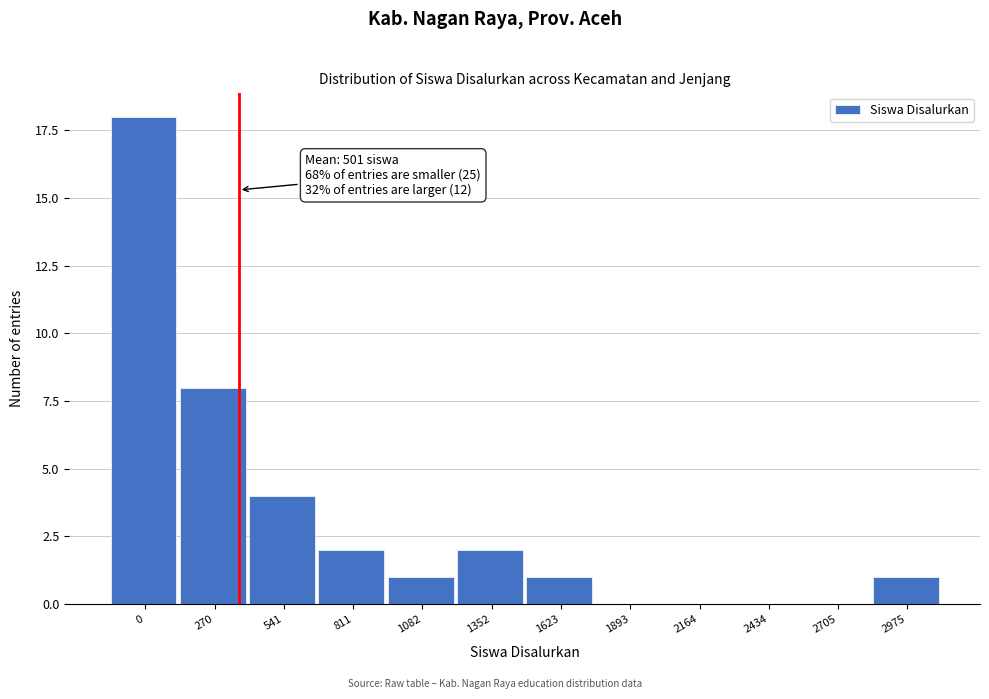

Reading left to right, list all the values displayed in this chart.

0=18	270=8	541=4	811=2	1082=1	1352=2	1623=1	1893=0	2164=0	2434=0	2705=0	2975=1